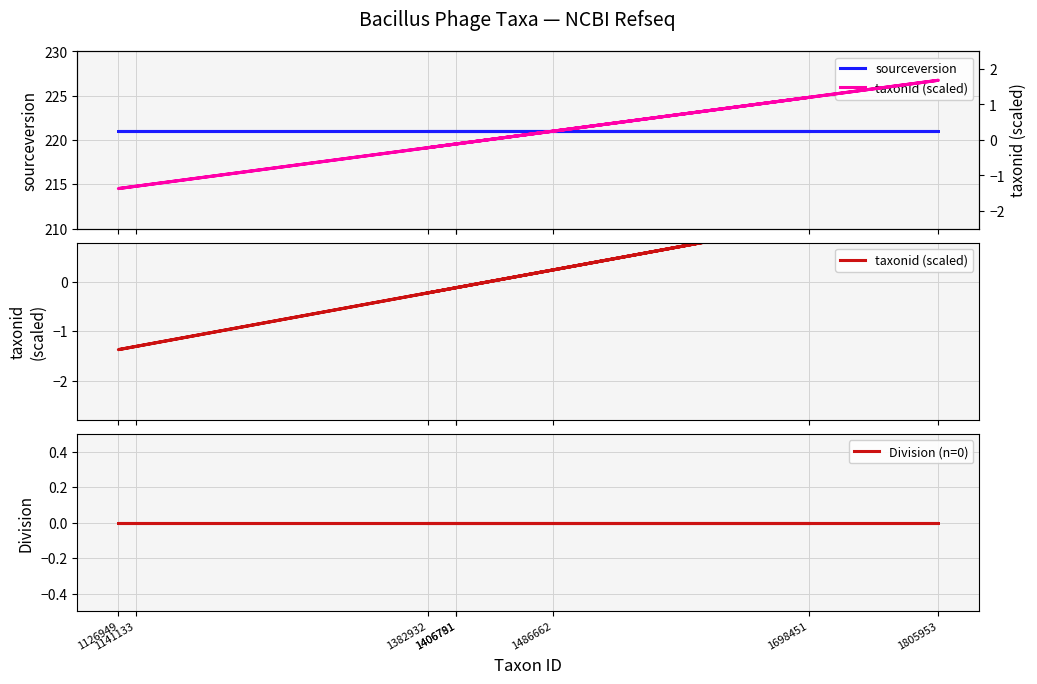

At which label does sourceversion reach its peak?

1698451